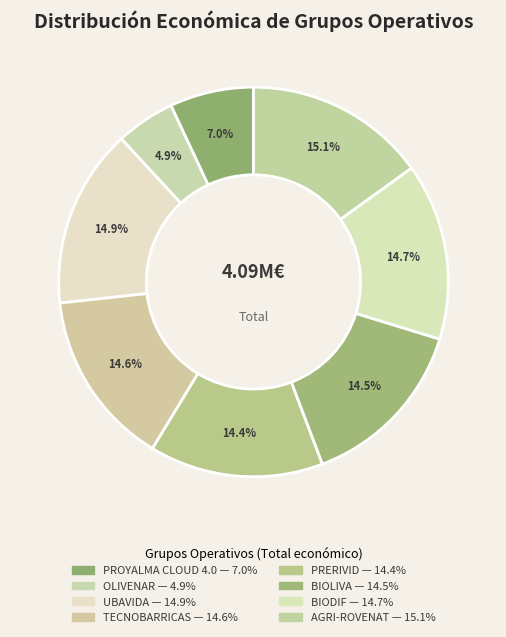

To the nearest percent, what percentage of the pie is TECNOBARRICAS?

15%